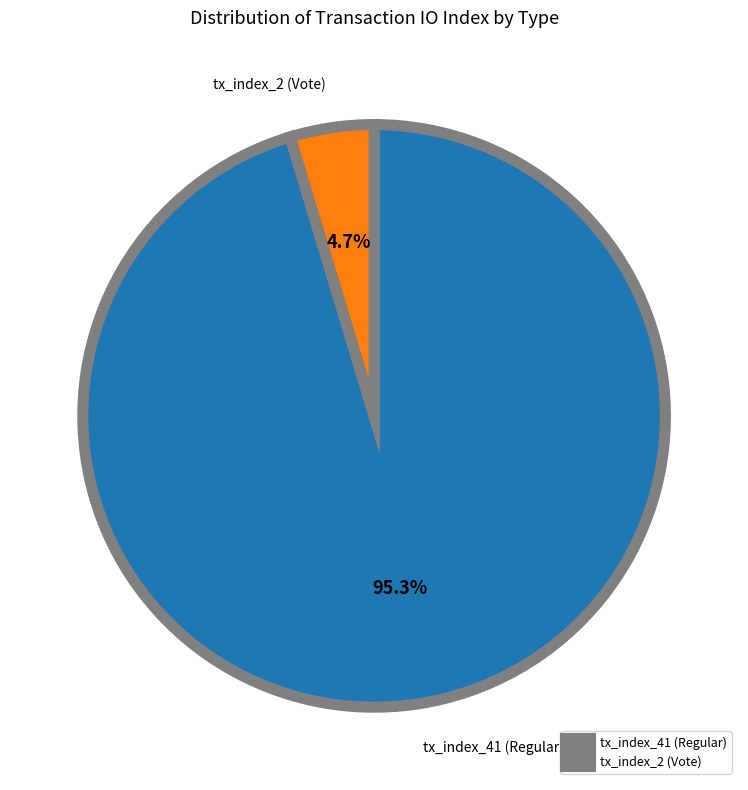

Is tx_index_2 (Vote) the majority of the pie?

No